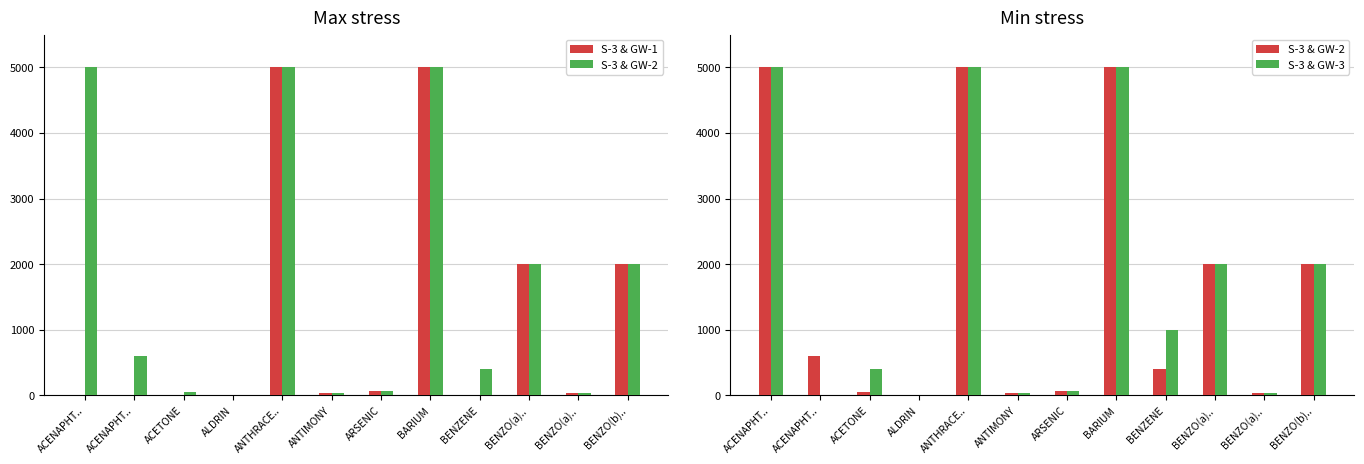

Is it true that S-3 & GW-1 equals 5000 at BARIUM?

True